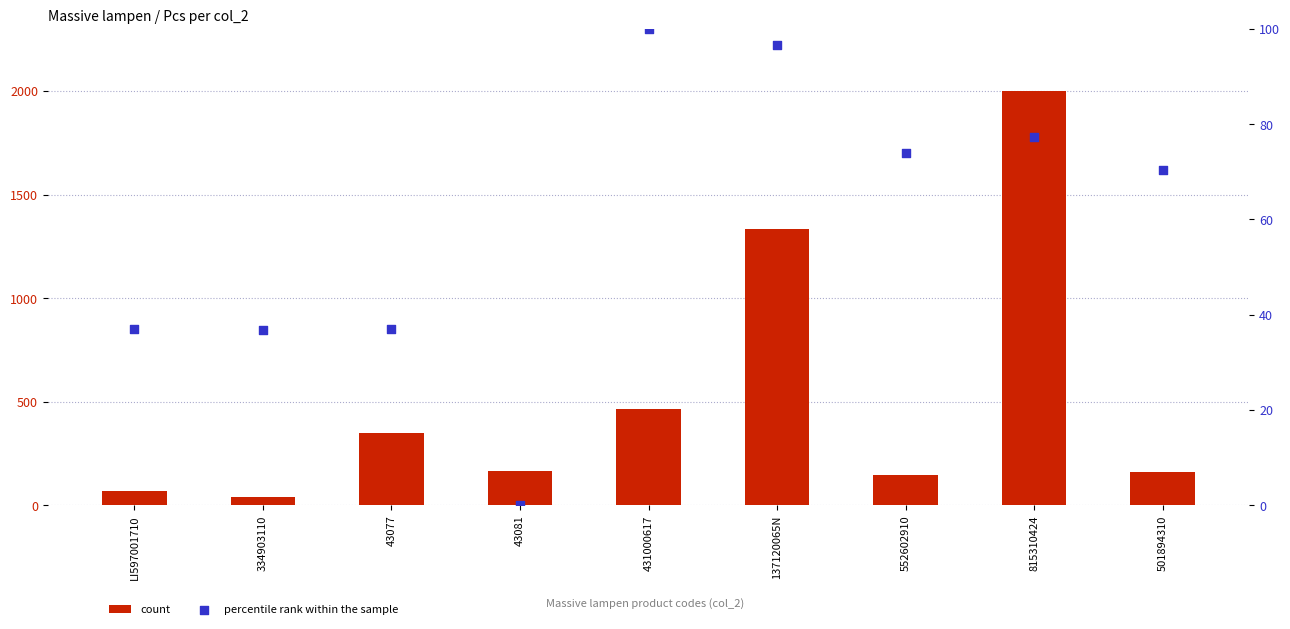

Which series contains the highest Y value?

count